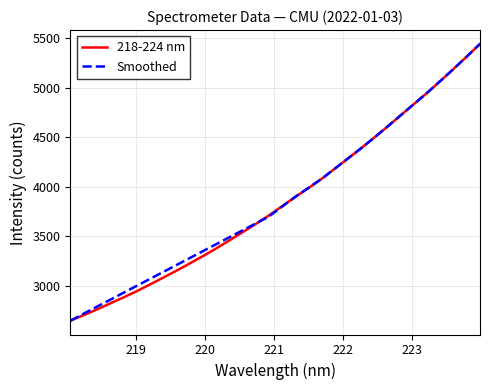

What is the smallest value displayed?

2648.7